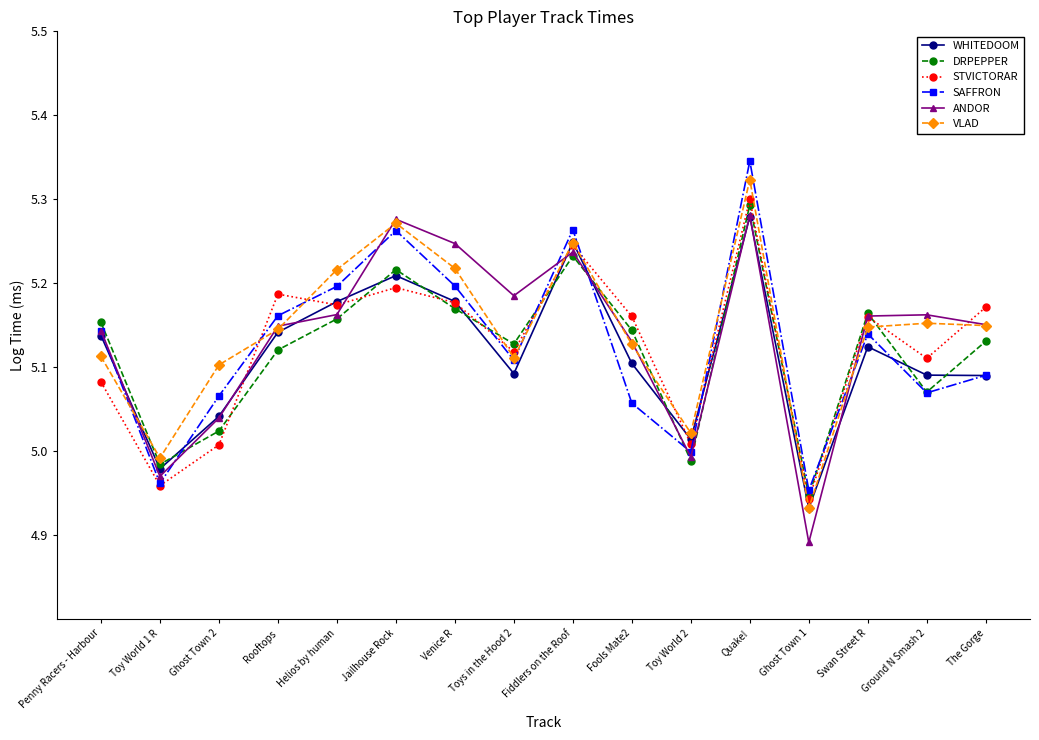

What is the difference between the maximum and minimum values in the WHITEDOOM series?

0.3